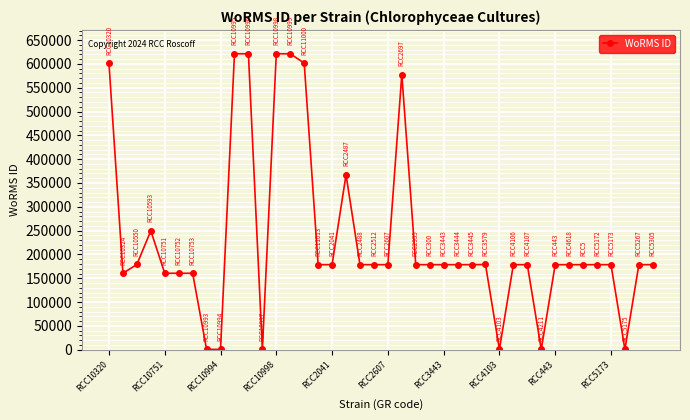

What is the sum of all values?

9279859